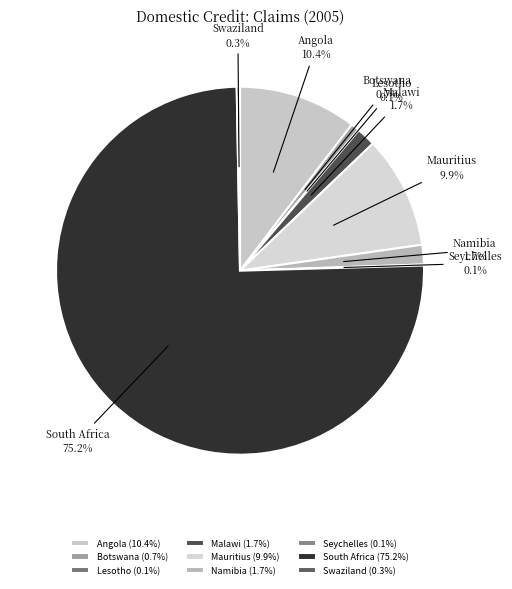

True or false: Mauritius accounts for 10% of the total.

True